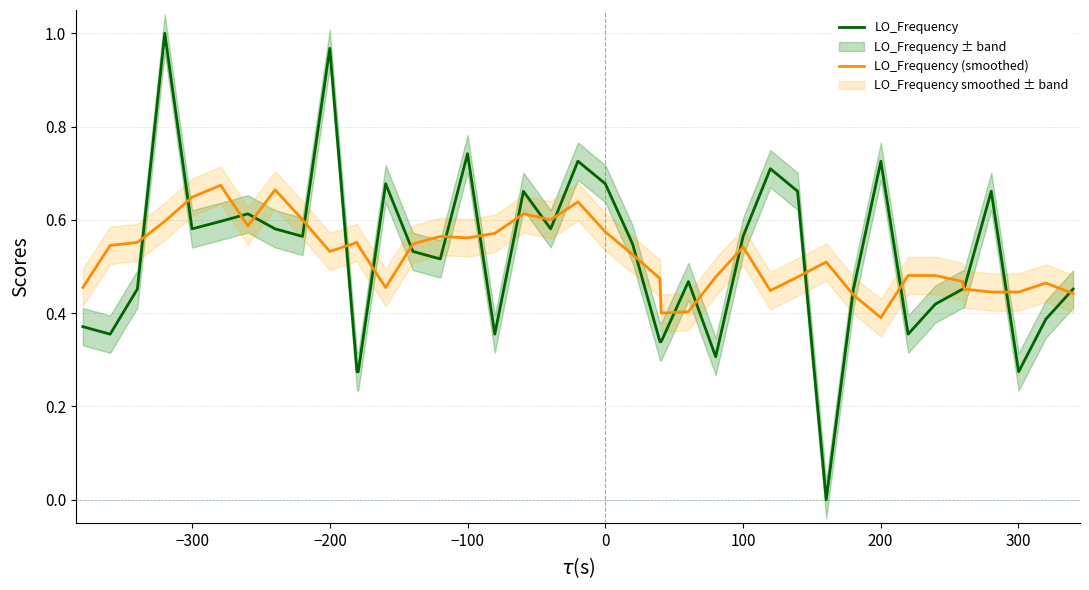

What is the value of the LO_Frequency point at the 28th from the left?

0.7